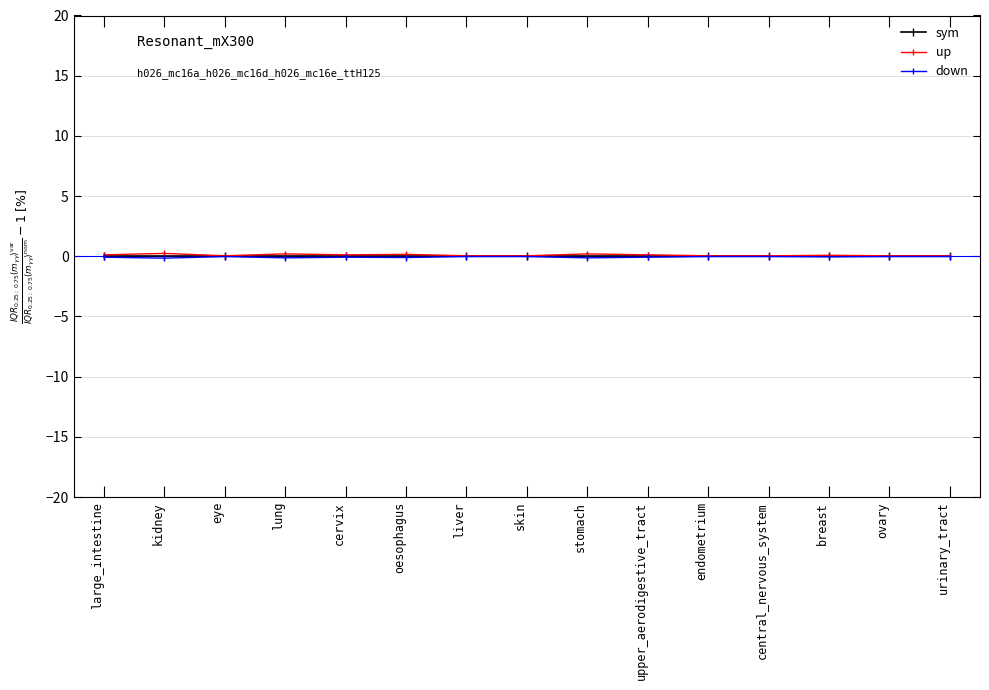

Is it true that down equals -0.1 at oesophagus?

True